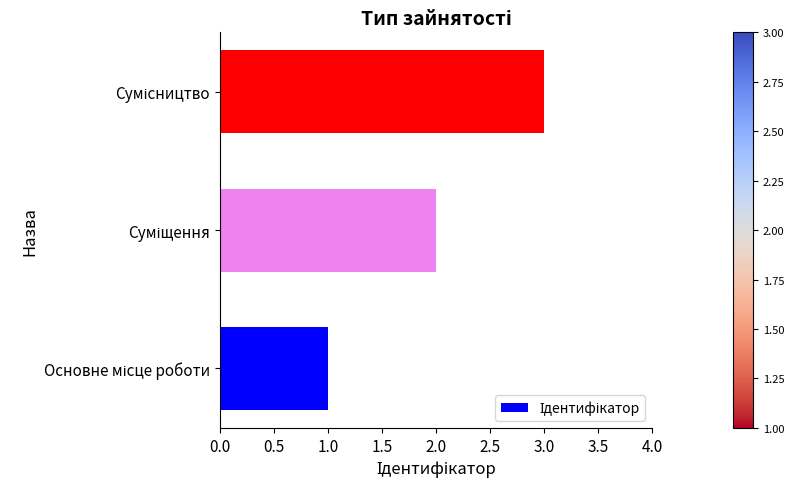

What is the maximum value shown in the chart?

3